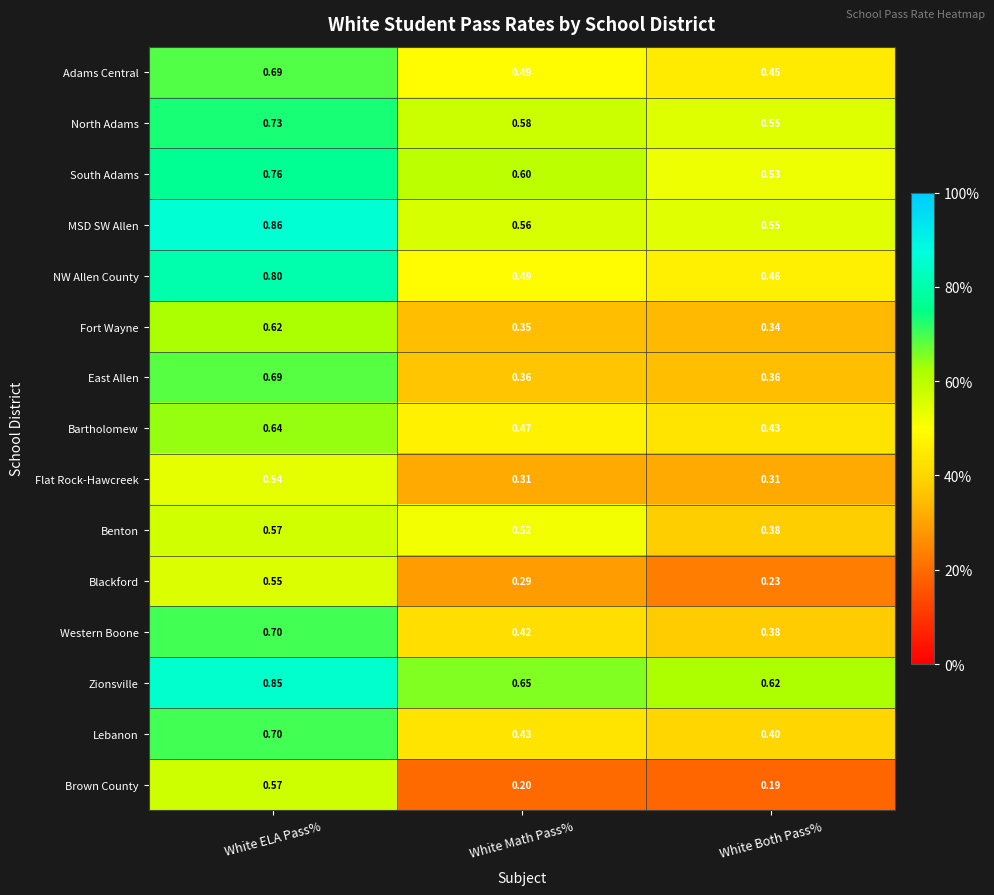

Which series changed the most between White ELA Pass% and White Both Pass%?

Brown County